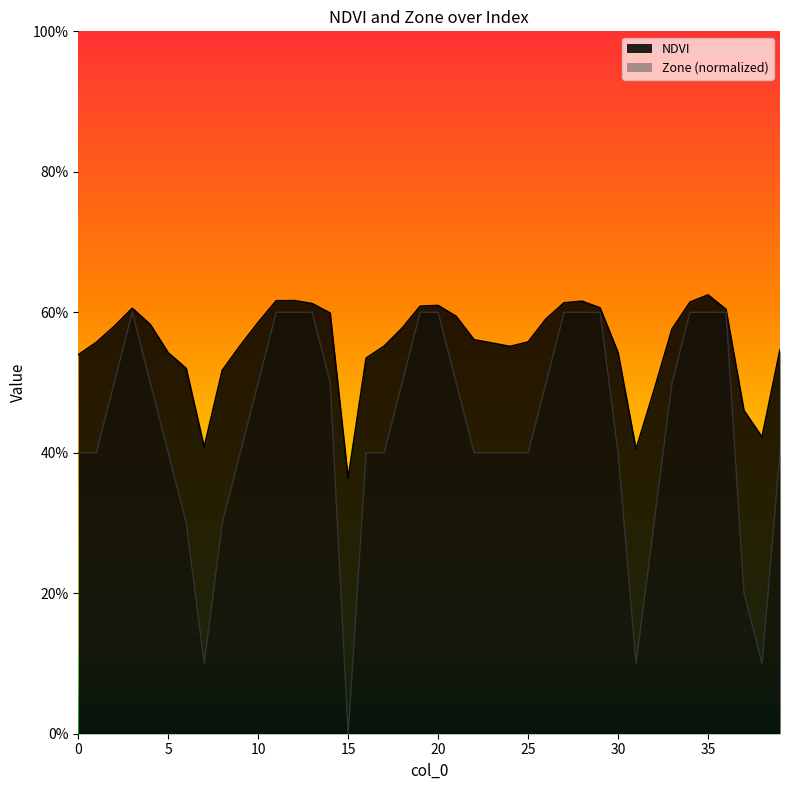

Between 25 and 39, which series saw the biggest shift?

NDVI